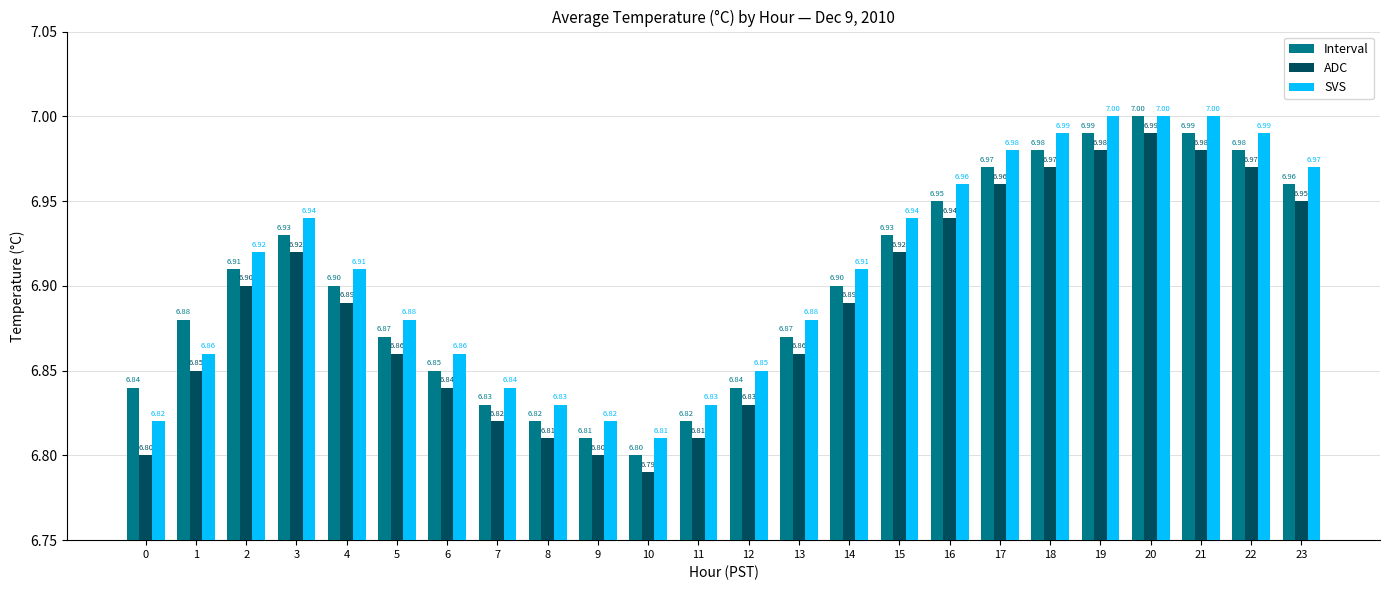

Rank the series by their average value, from lowest to highest.

ADC, Interval, SVS